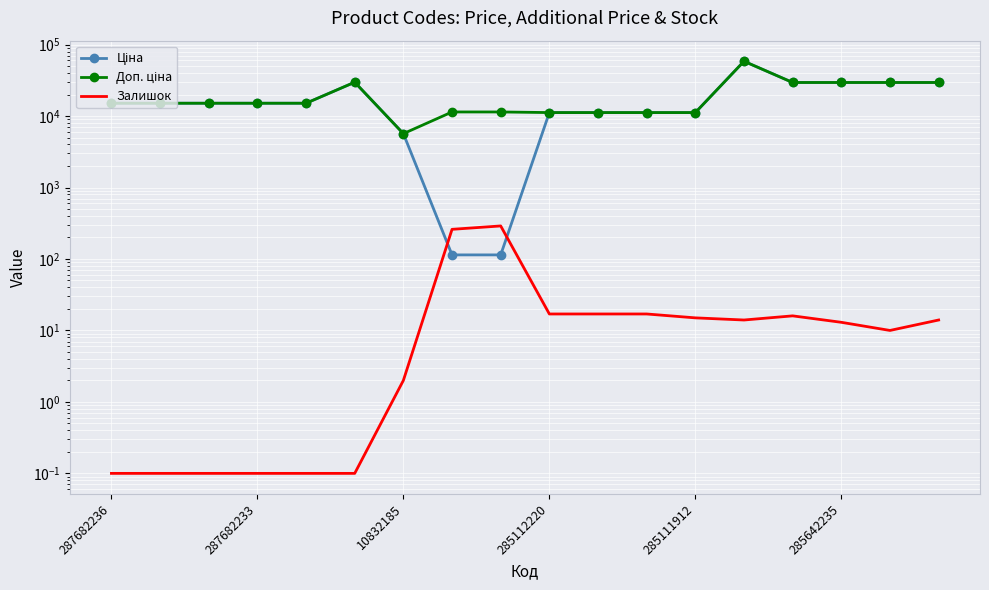

At which category does the chart reach its peak across all series?

13